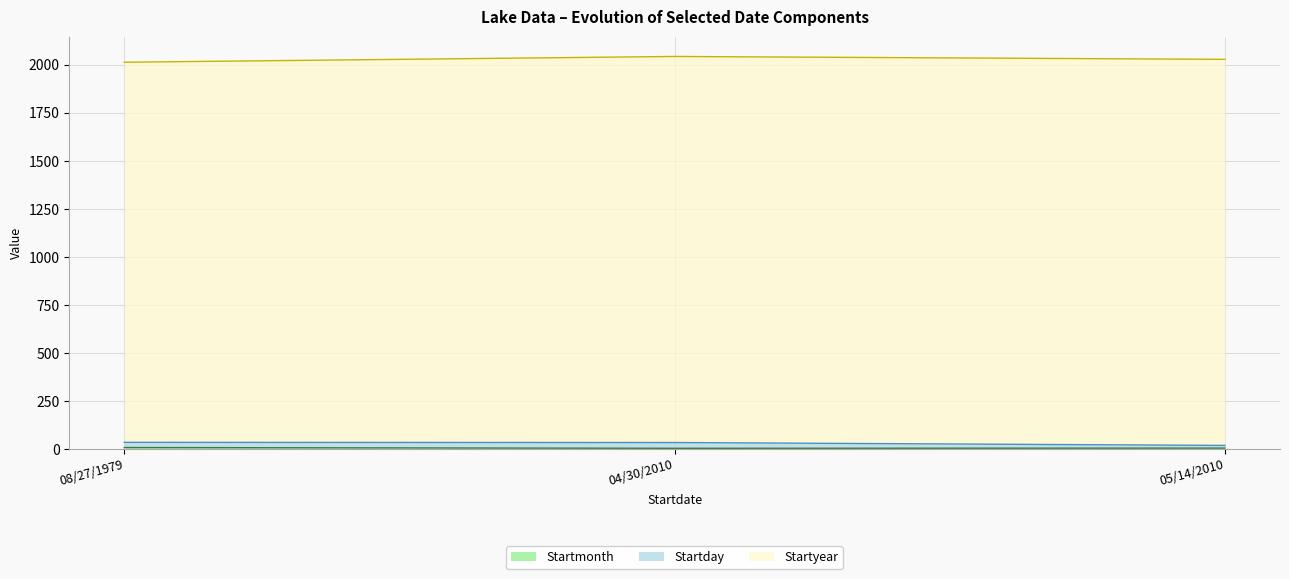

How many lines are shown in the chart?

3